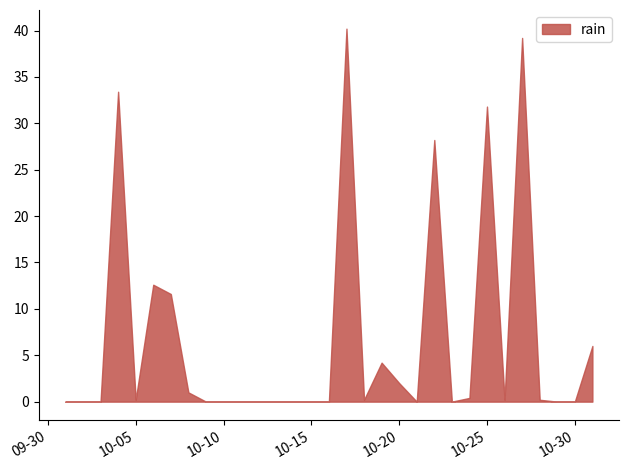

Reading left to right, transcribe all the data shown in this chart.

0.0	0.0	0.0	33.4	0.2	12.6	11.6	1.0	0.0	0.0	0.0	0.0	0.0	0.0	0.0	0.0	40.2	0.2	4.2	2.0	0.0	28.2	0.0	0.4	31.8	0.2	39.2	0.2	0.0	0.0	6.0